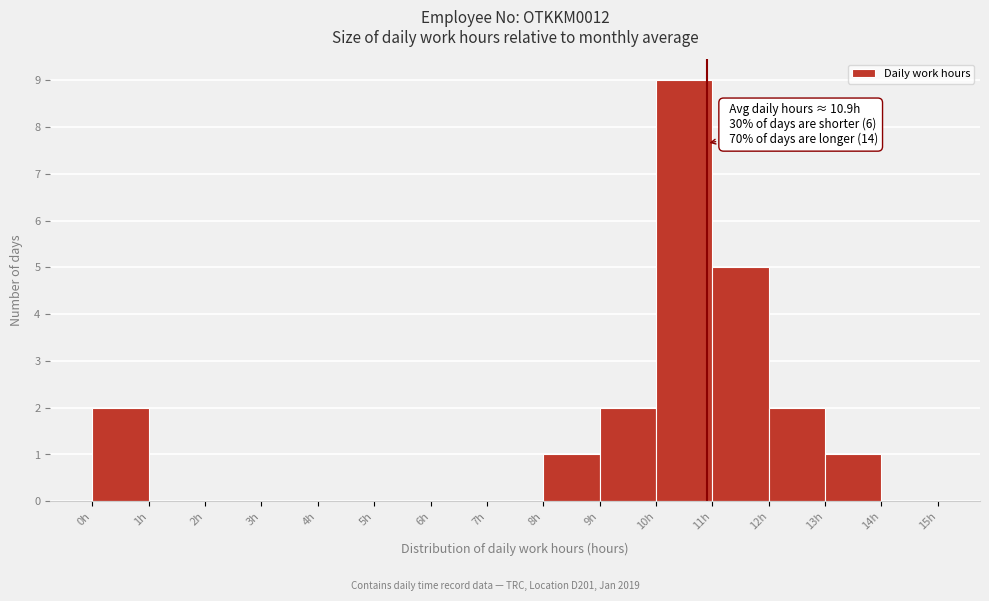

Over which range of the x-axis is the bar tallest?

10 to 11